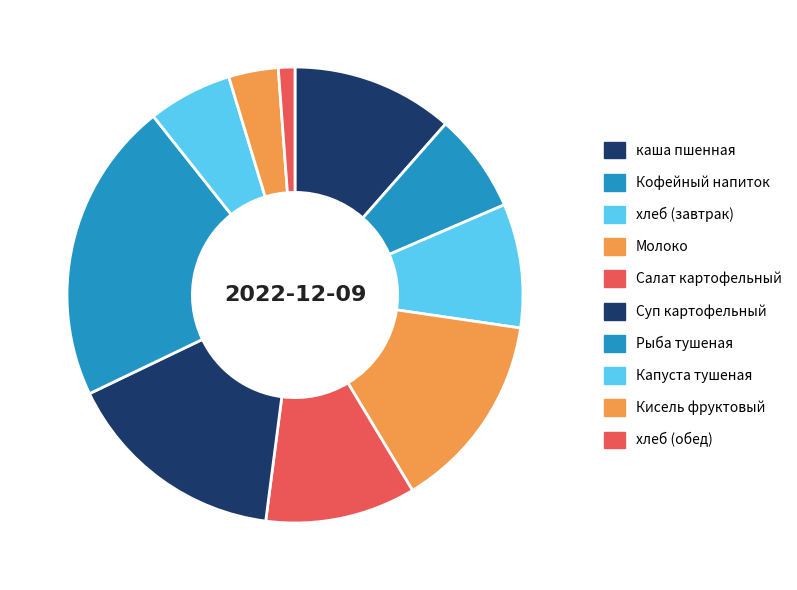

To the nearest percent, what is the average slice percentage?

10%